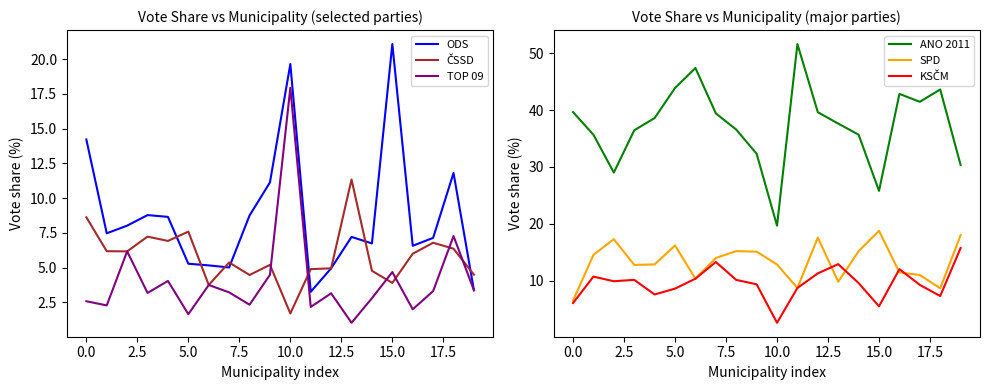

True or false: SPD and ANO 2011 intersect in this chart.

False